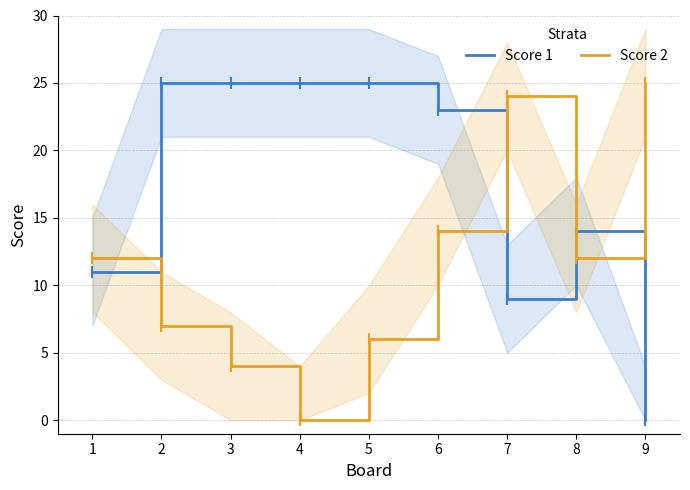

After their last crossing, which series has the higher values: Score 1 or Score 2?

Score 2